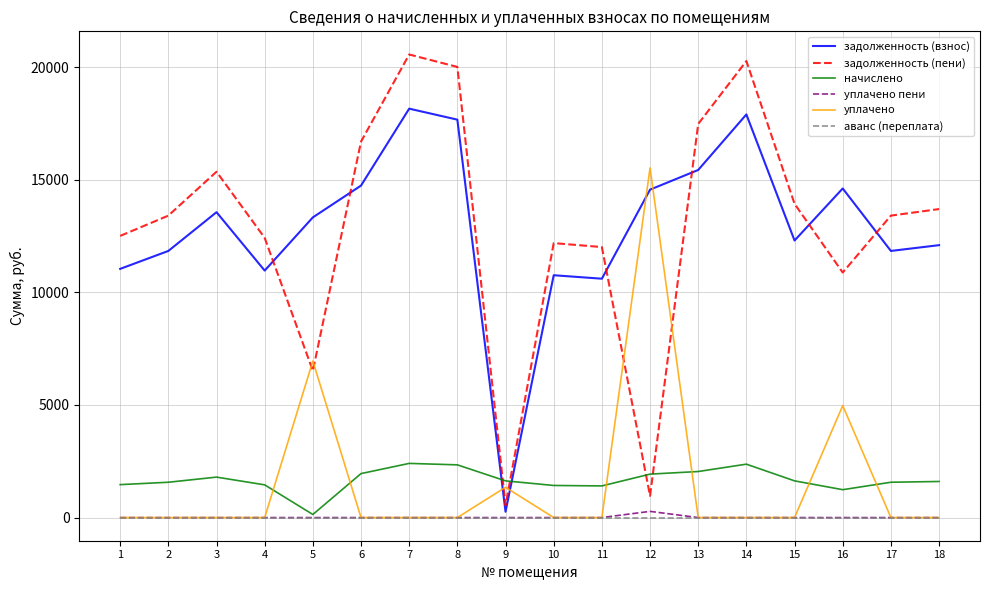

Between 6 and 10, which series saw the biggest shift?

задолженность (пени)